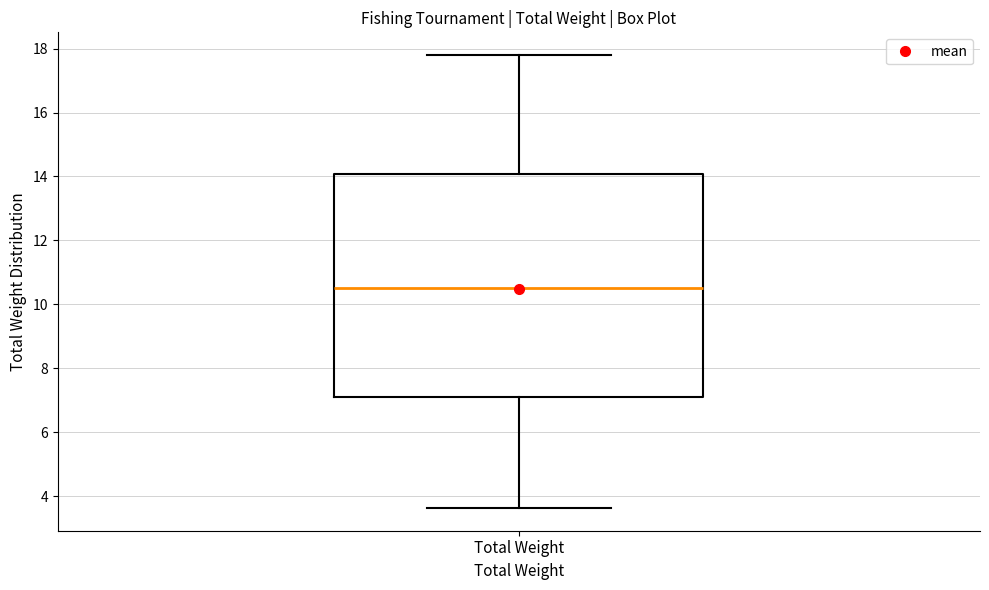

Read this box plot against the y-axis: the position of the median line, the range covered by the box, and the ends of both whiskers. The values are not printed on the chart, so give them approximately, as read against the axis.

median 10.6, box 7.0 to 14.0, whiskers 3.6 to 17.8